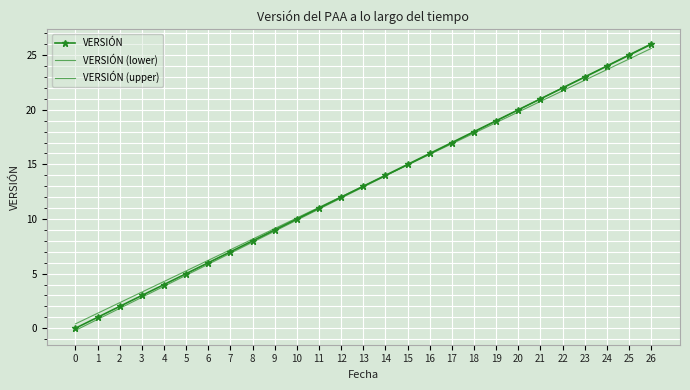

True or false: VERSIÓN and VERSIÓN (upper) intersect in this chart.

False